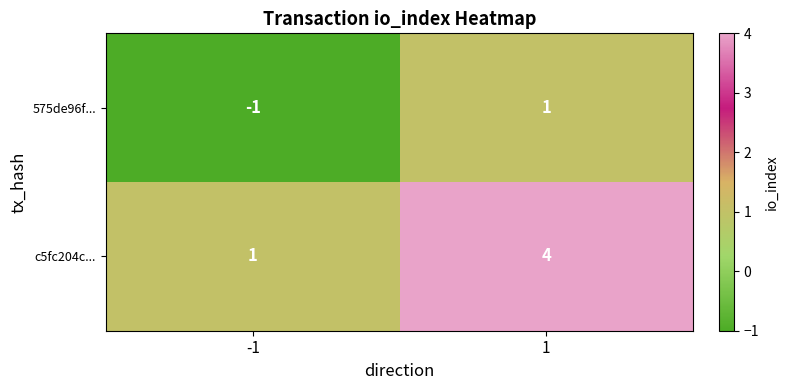

What is the difference between the highest and lowest values at 1?

3